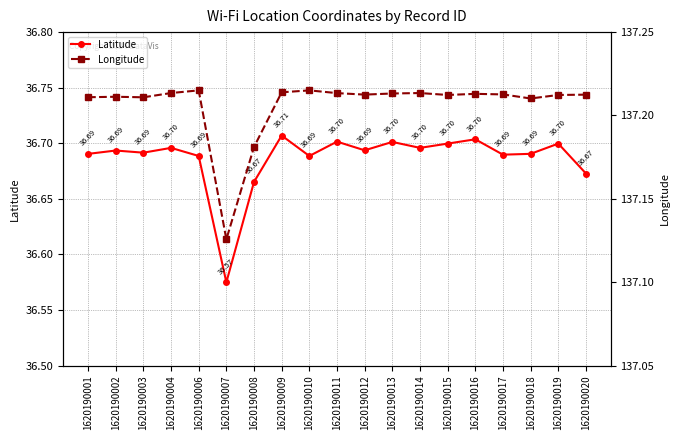

What is the average value of the Longitude series?

137.2